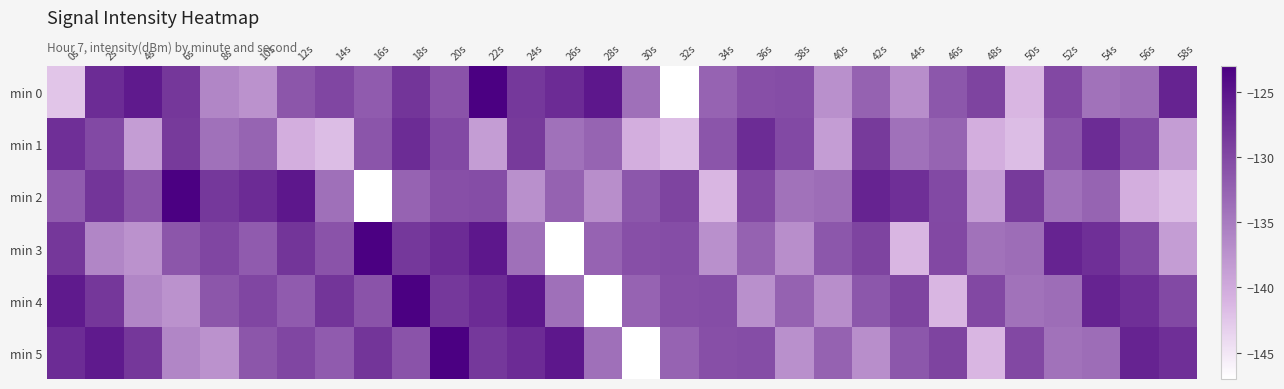

Reading left to right, list all the values displayed in this chart.

min 0: 0s=-142.4	2s=-127.3	4s=-125.6	6s=-128.3	8s=-136.2	10s=-137.4	12s=-131.4	14s=-129.8	16s=-131.9	18s=-128.1	20s=-131.0	22s=-123.1	24s=-128.4	26s=-127.2	28s=-125.4	30s=-133.9	32s=-147.0	34s=-132.6	36s=-130.7	38s=-130.5	40s=-137.3	42s=-132.5	44s=-137.1	46s=-131.5	48s=-129.6	50s=-141.2	52s=-130.0	54s=-134.2	56s=-133.6	58s=-126.4
min 1: 0s=-127.5	2s=-130.1	4s=-138.7	6s=-128.6	8s=-134.1	10s=-132.7	12s=-140.4	14s=-141.7	16s=-131.3	18s=-127.3	20s=-130.1	22s=-138.7	24s=-128.6	26s=-134.1	28s=-132.7	30s=-140.4	32s=-141.7	34s=-131.3	36s=-127.3	38s=-130.1	40s=-138.7	42s=-128.6	44s=-134.1	46s=-132.7	48s=-140.4	50s=-141.7	52s=-131.3	54s=-127.3	56s=-130.1	58s=-138.7
min 2: 0s=-131.9	2s=-128.1	4s=-131.0	6s=-123.1	8s=-128.4	10s=-127.2	12s=-125.4	14s=-133.9	16s=-147.0	18s=-132.6	20s=-130.7	22s=-130.5	24s=-137.3	26s=-132.5	28s=-137.1	30s=-131.5	32s=-129.6	34s=-141.2	36s=-130.0	38s=-134.2	40s=-133.6	42s=-126.4	44s=-127.5	46s=-130.1	48s=-138.7	50s=-128.6	52s=-134.1	54s=-132.7	56s=-140.4	58s=-141.7
min 3: 0s=-128.3	2s=-136.2	4s=-137.4	6s=-131.4	8s=-129.8	10s=-131.9	12s=-128.1	14s=-131.0	16s=-123.1	18s=-128.4	20s=-127.2	22s=-125.4	24s=-133.9	26s=-147.0	28s=-132.6	30s=-130.7	32s=-130.5	34s=-137.3	36s=-132.5	38s=-137.1	40s=-131.5	42s=-129.6	44s=-141.2	46s=-130.0	48s=-134.2	50s=-133.6	52s=-126.4	54s=-127.5	56s=-130.1	58s=-138.7
min 4: 0s=-125.6	2s=-128.3	4s=-136.2	6s=-137.4	8s=-131.4	10s=-129.8	12s=-131.9	14s=-128.1	16s=-131.0	18s=-123.1	20s=-128.4	22s=-127.2	24s=-125.4	26s=-133.9	28s=-147.0	30s=-132.6	32s=-130.7	34s=-130.5	36s=-137.3	38s=-132.5	40s=-137.1	42s=-131.5	44s=-129.6	46s=-141.2	48s=-130.0	50s=-134.2	52s=-133.6	54s=-126.4	56s=-127.5	58s=-130.1
min 5: 0s=-127.3	2s=-125.6	4s=-128.3	6s=-136.2	8s=-137.4	10s=-131.4	12s=-129.8	14s=-131.9	16s=-128.1	18s=-131.0	20s=-123.1	22s=-128.4	24s=-127.2	26s=-125.4	28s=-133.9	30s=-147.0	32s=-132.6	34s=-130.7	36s=-130.5	38s=-137.3	40s=-132.5	42s=-137.1	44s=-131.5	46s=-129.6	48s=-141.2	50s=-130.0	52s=-134.2	54s=-133.6	56s=-126.4	58s=-127.5